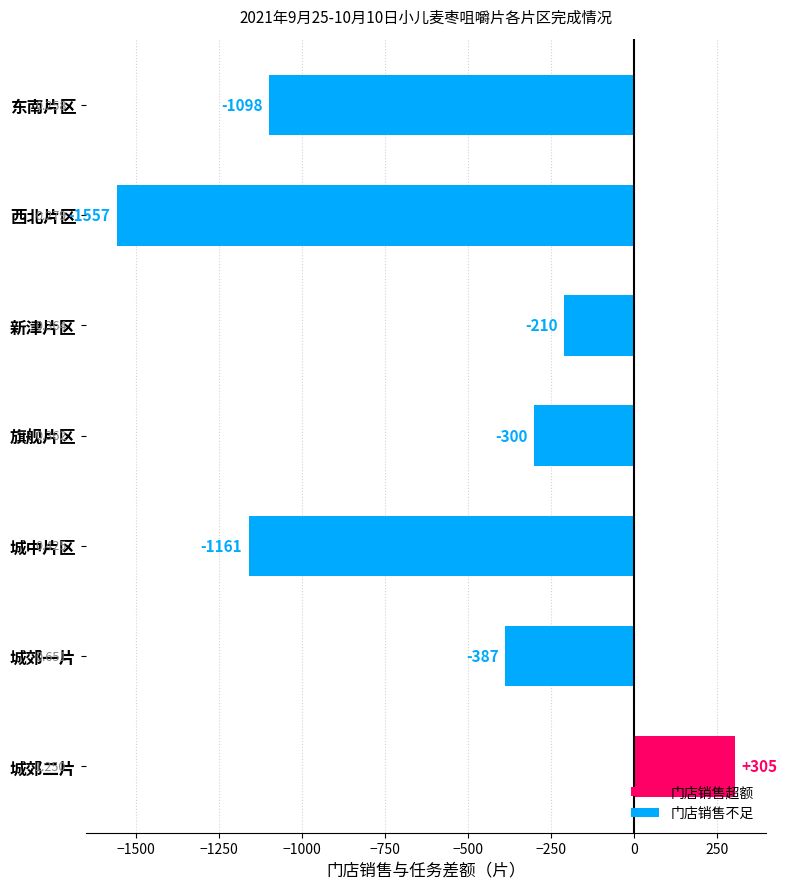

What is the smallest value displayed?

-1557